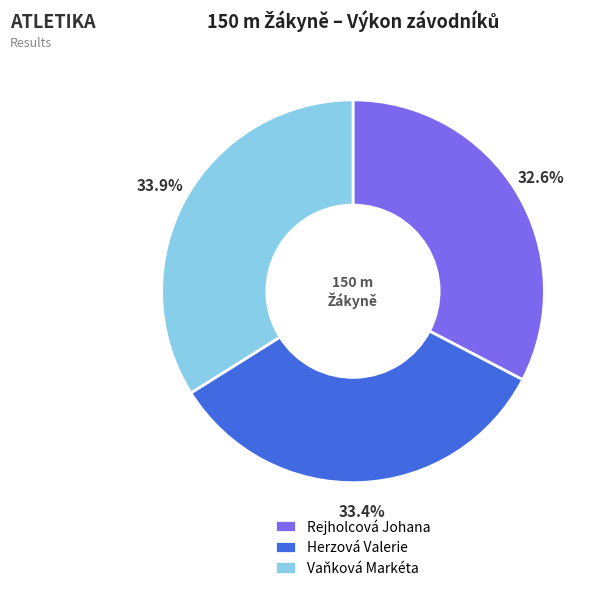

Approximately how many times larger is the value at Rejholcová Johana compared to Herzová Valerie?

1.0